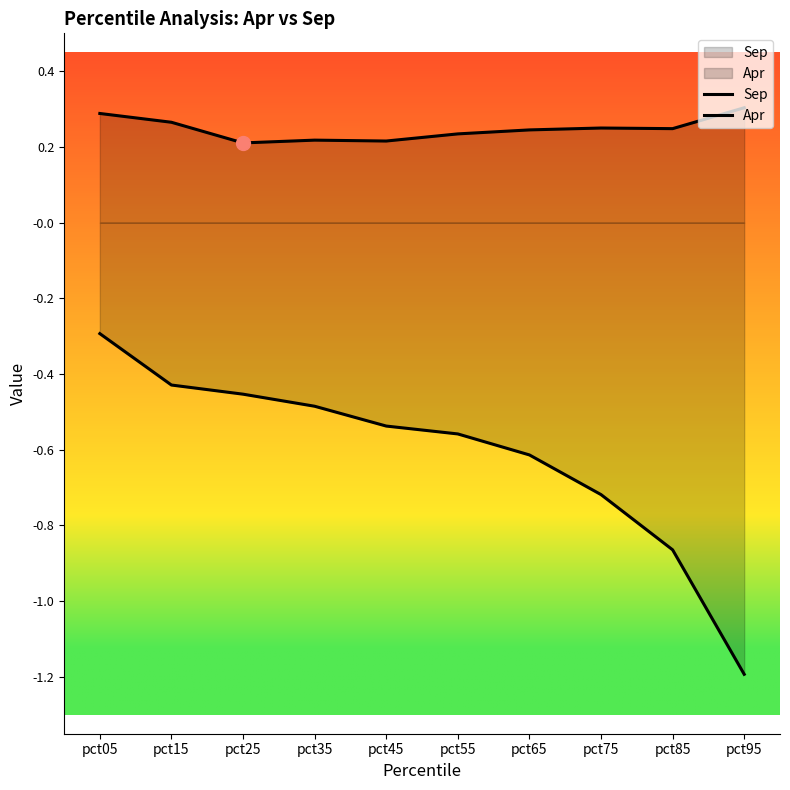

Reading left to right, list all the values displayed in this chart.

Sep: 0.3	0.3	0.2	0.2	0.2	0.2	0.2	0.2	0.2	0.3
Apr: -0.3	-0.4	-0.5	-0.5	-0.5	-0.6	-0.6	-0.7	-0.9	-1.2